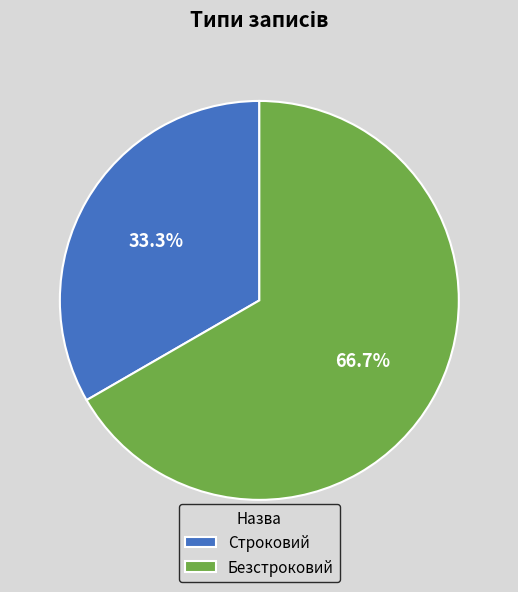

How many segments does this pie chart have?

2